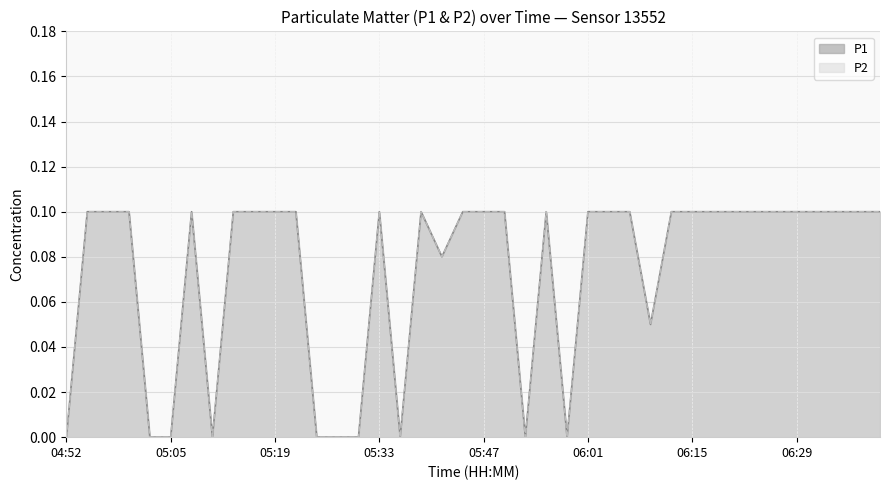

True or false: P1 and P2 intersect in this chart.

False